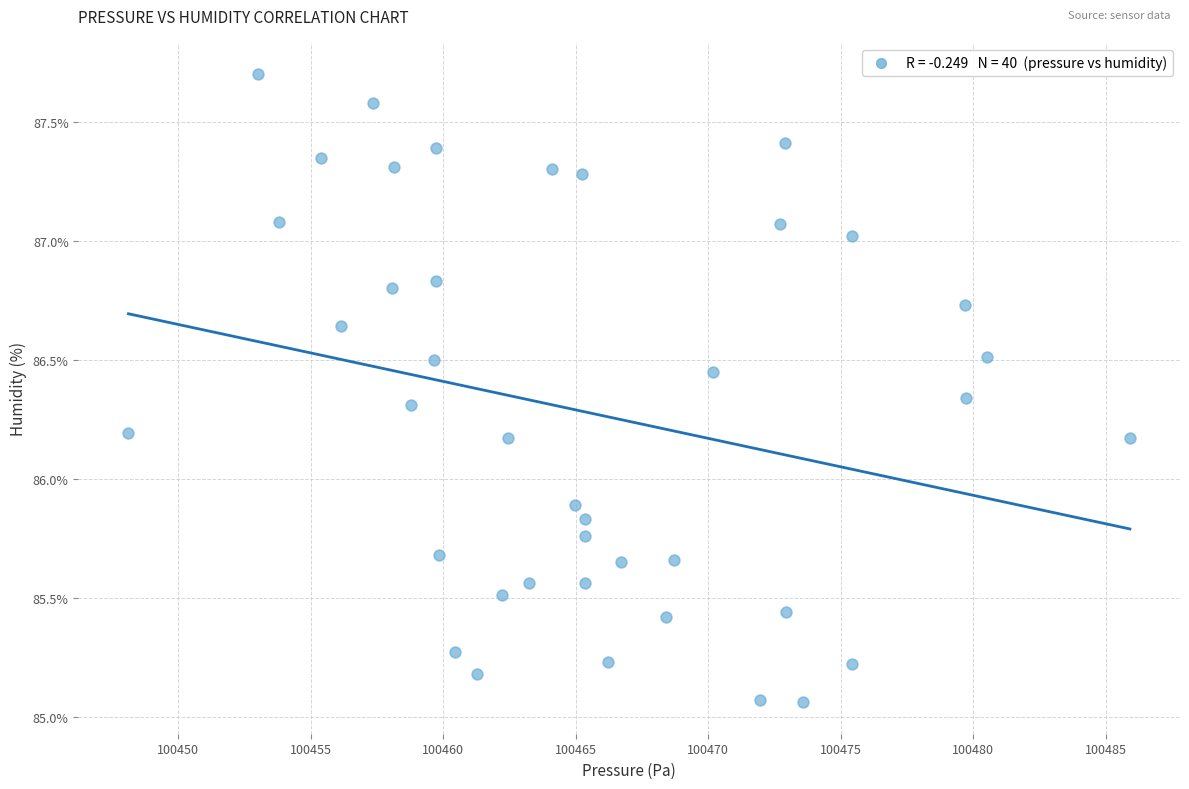

What Y value in the scatter plot is closest to 86?

85.9